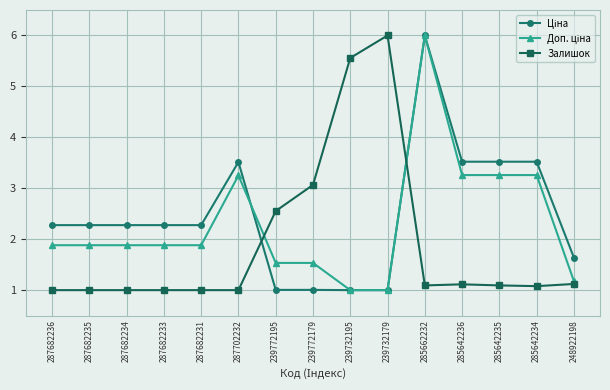

What value does the Залишок series have at 239732179?

6.0